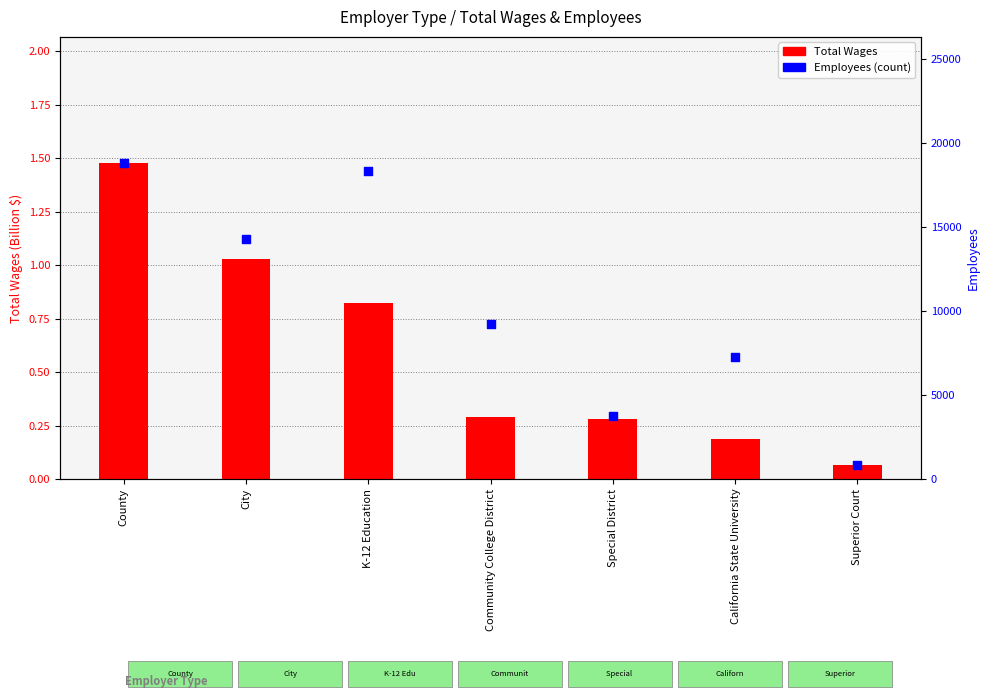

Which series contains the highest Y value?

Employees